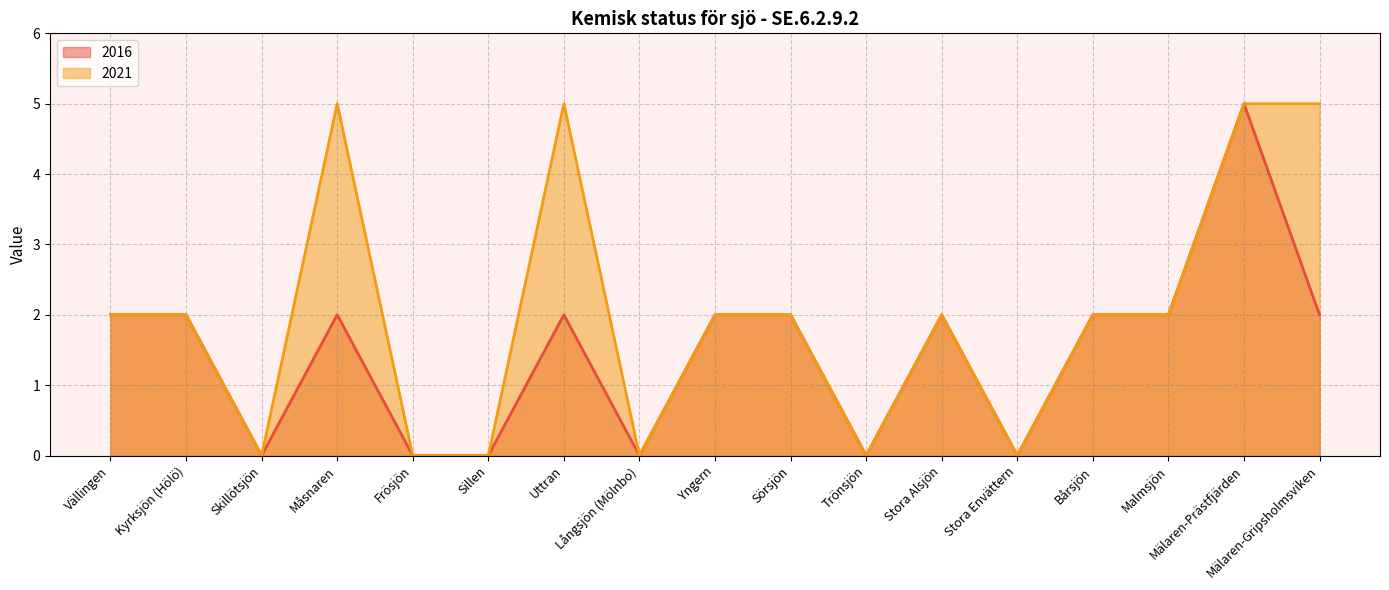

At Skillötsjön, list the series in order from smallest to largest.

2016, 2021